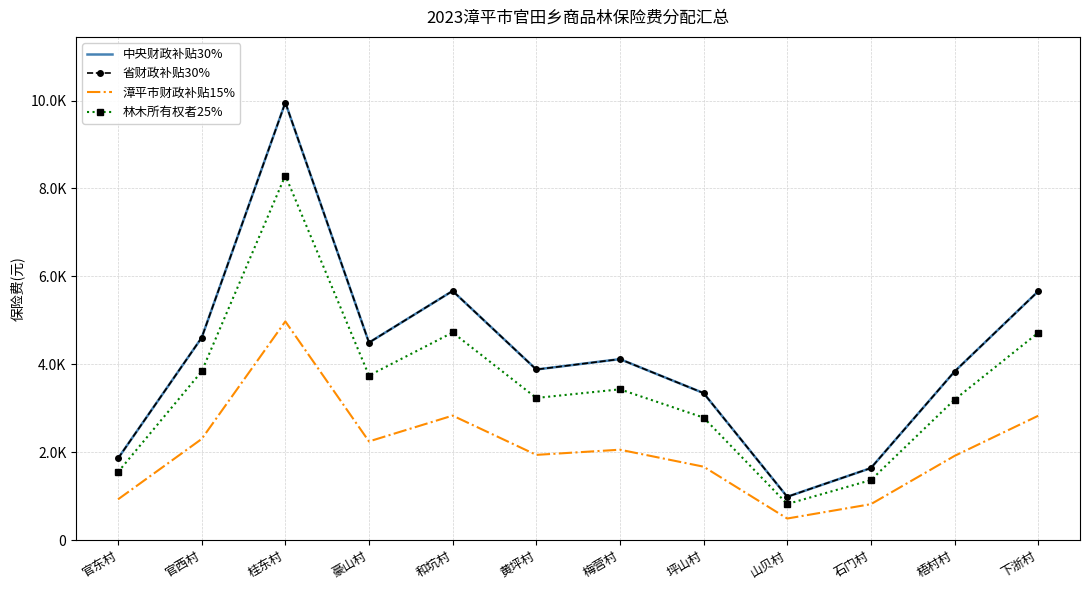

Where does the 中央财政补贴30% series first go above 4118?

官西村